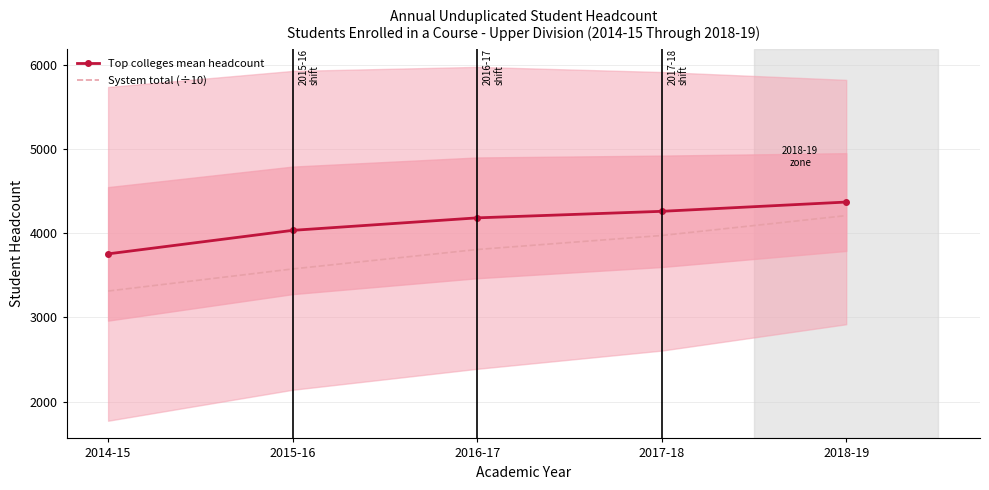

At 2018-19, list the series in order from smallest to largest.

System total (÷10), Top colleges mean headcount